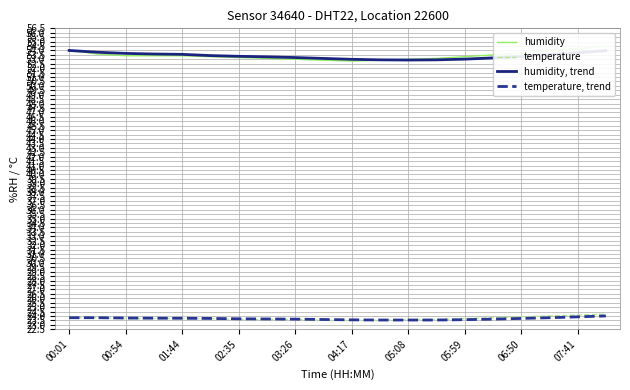

True or false: humidity, trend has a value of 52.9 at 05:08.

True